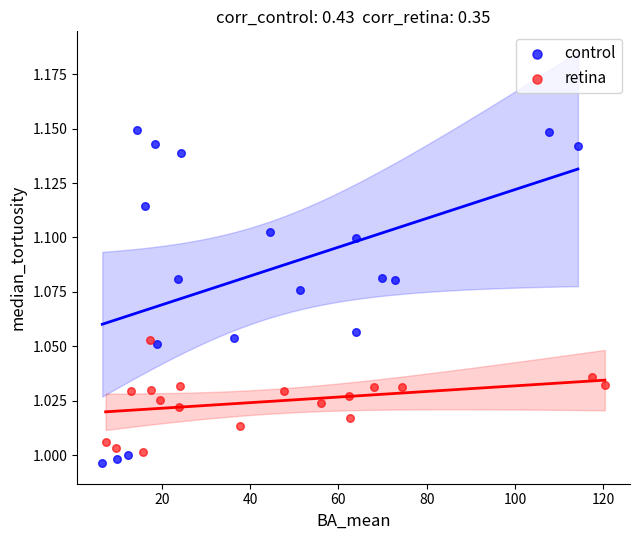

Which series contains the highest Y value?

control